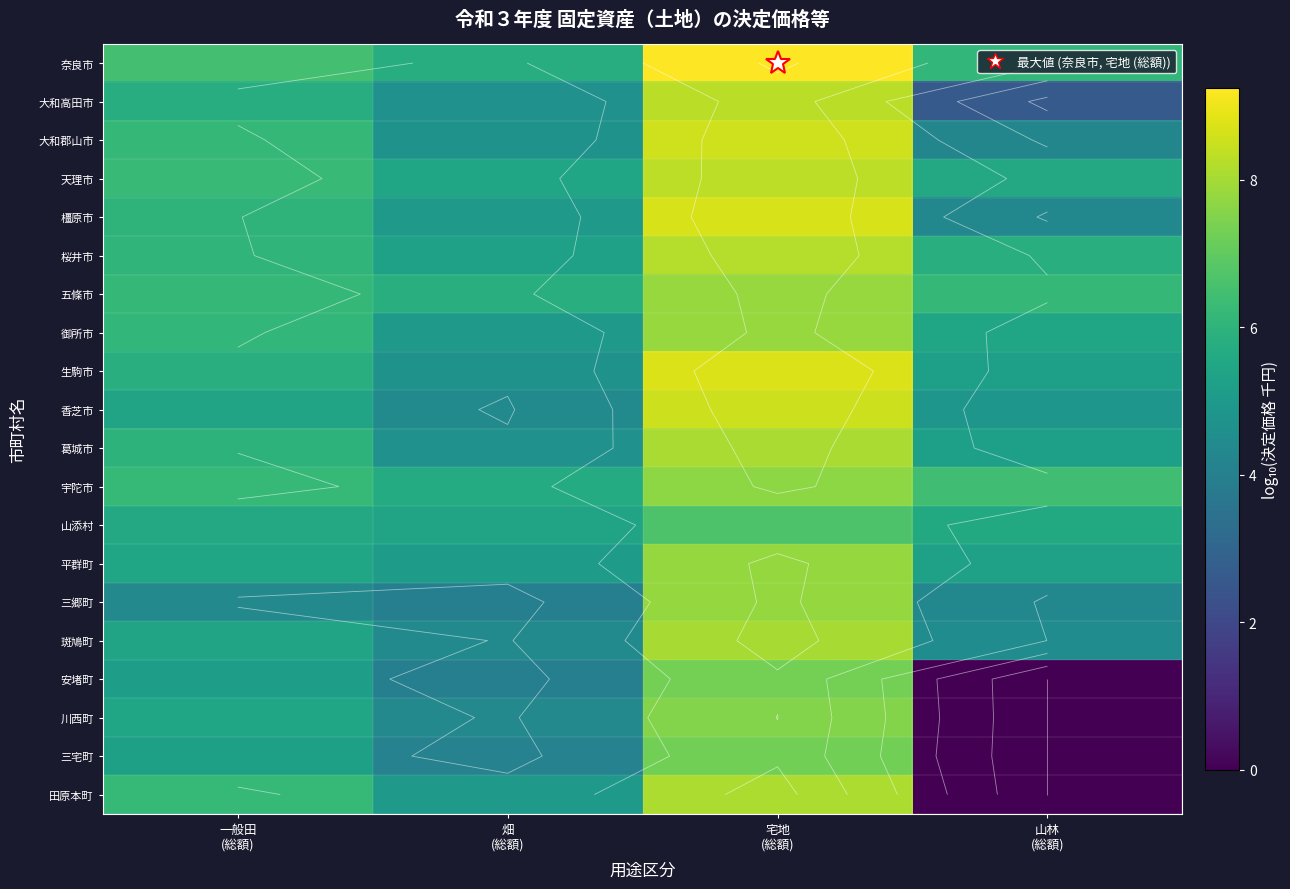

The 平群町 series shows 7.5 at 一般田 (総額). True or false?

False